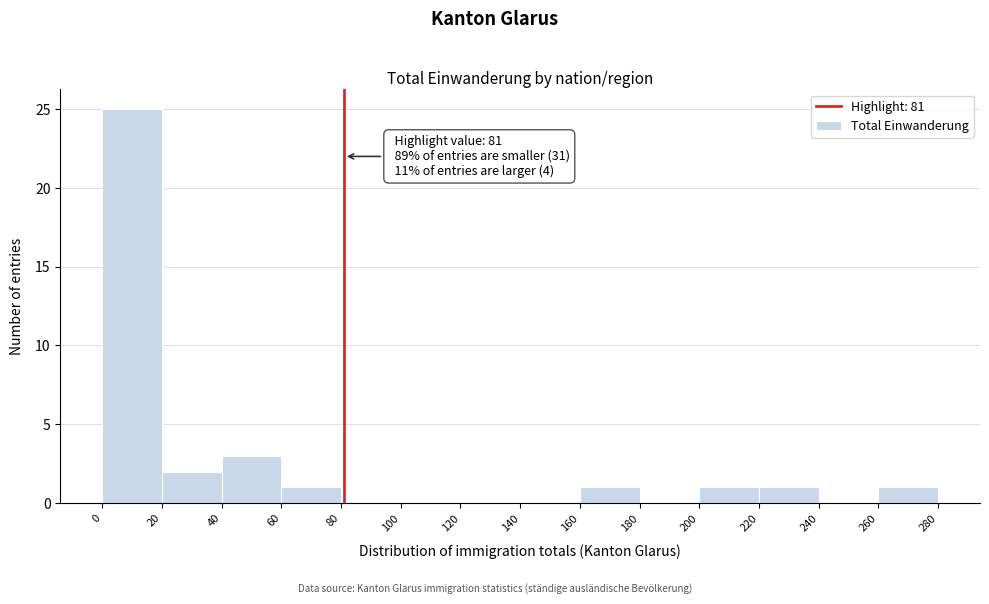

Over which range of the x-axis is the bar tallest?

0 to 20